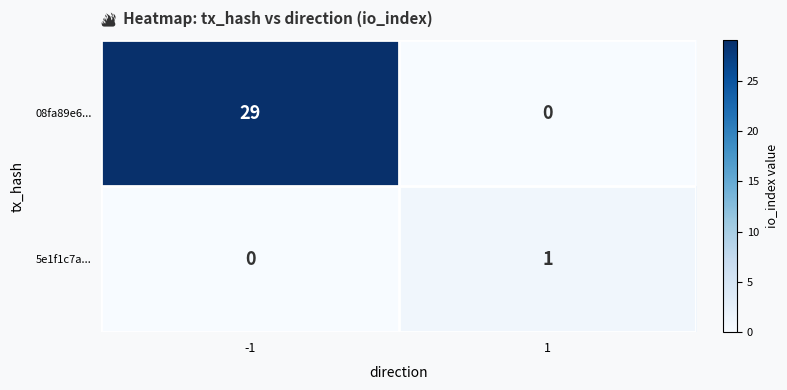

True or false: 08fa89e6... has a value of 14 at 1.

False